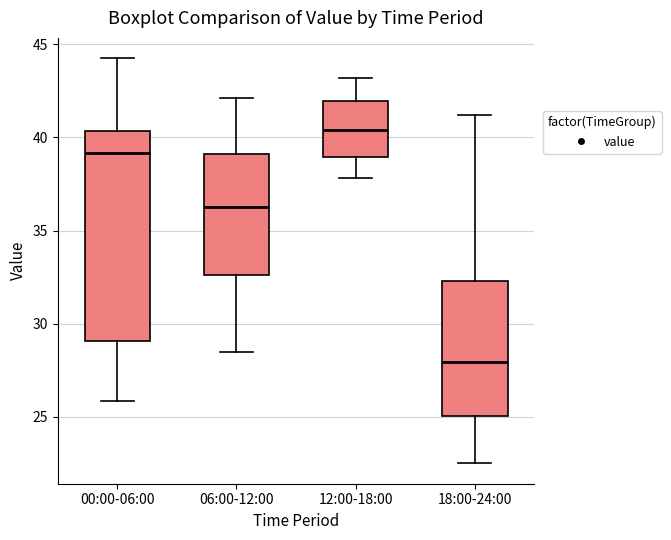

Reading left to right, transcribe this box plot: for each box, give where its median line is, the range the box spans, and where its two whiskers end, as read against the y-axis. The values are not printed on the chart, so give them approximately, as read against the axis.

00:00-06:00: median 39.0, box 29.0 to 40.5, whiskers 26.0 to 44.5
06:00-12:00: median 36.5, box 32.5 to 39.0, whiskers 28.5 to 42.0
12:00-18:00: median 40.5, box 39.0 to 42.0, whiskers 38.0 to 43.0
18:00-24:00: median 28.0, box 25.0 to 32.5, whiskers 22.5 to 41.0